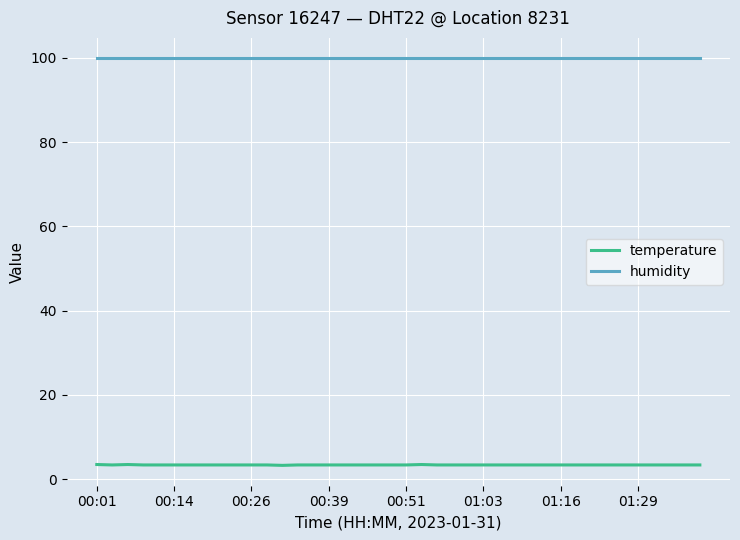

Which series has the largest range (max minus min)?

temperature